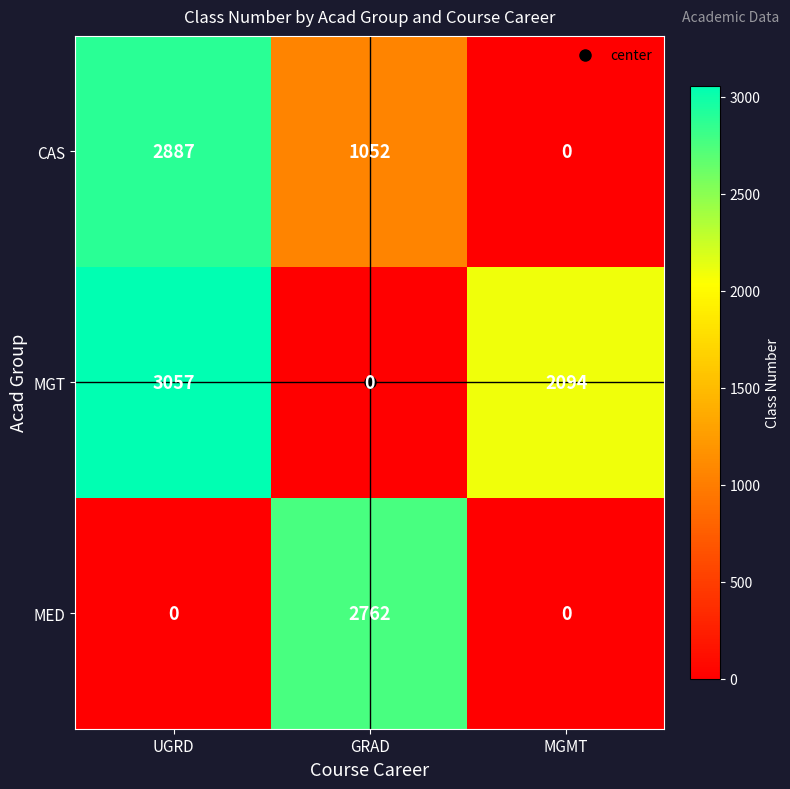

What is the difference between the CAS values at UGRD and MGMT?

2887